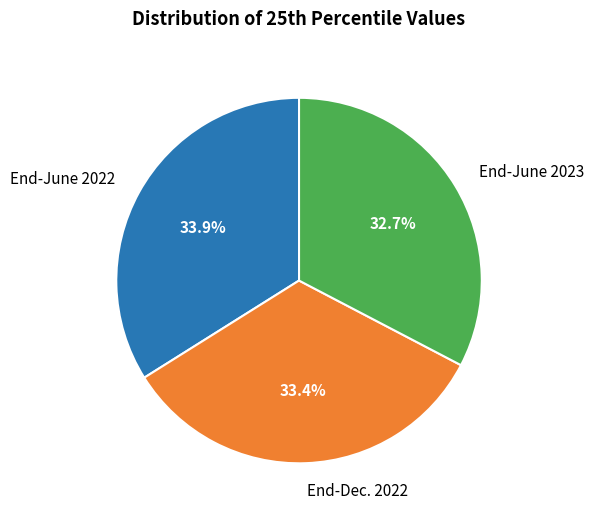

Rank the categories by value from highest to lowest.

End-June 2022, End-Dec. 2022, End-June 2023